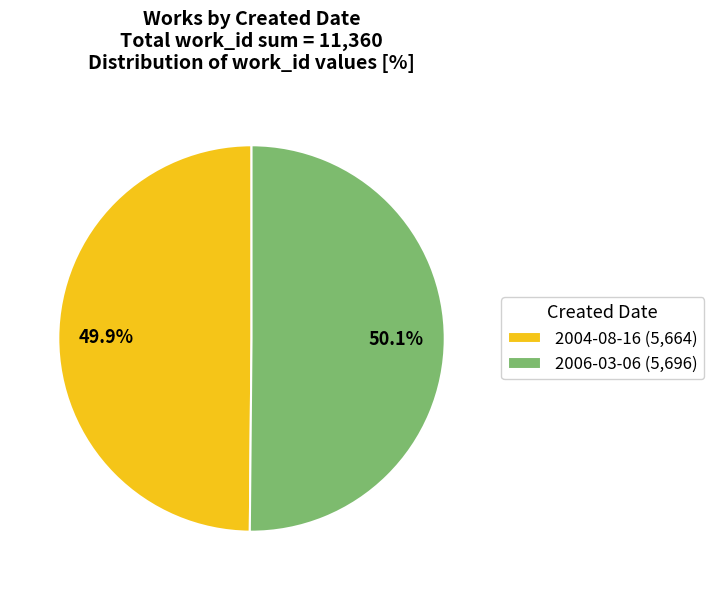

Approximately how many times larger is the value at 2004-08-16 (5,664) compared to 2006-03-06 (5,696)?

1.0